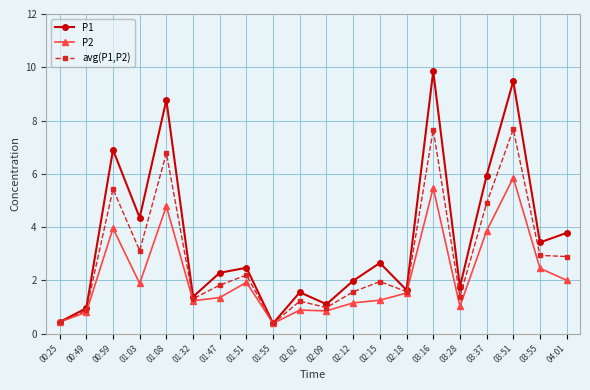

What is the highest value of the avg(P1,P2) series?

7.7